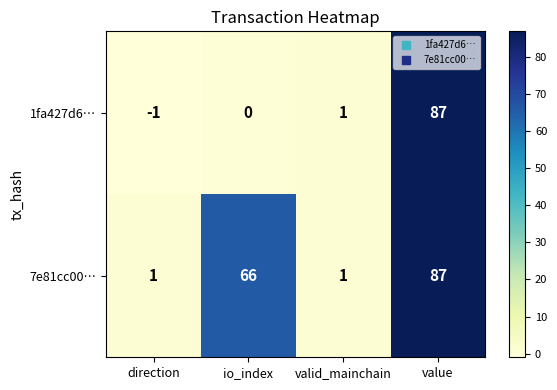

What is the difference between the maximum and minimum values in the 7e81cc00… series?

86